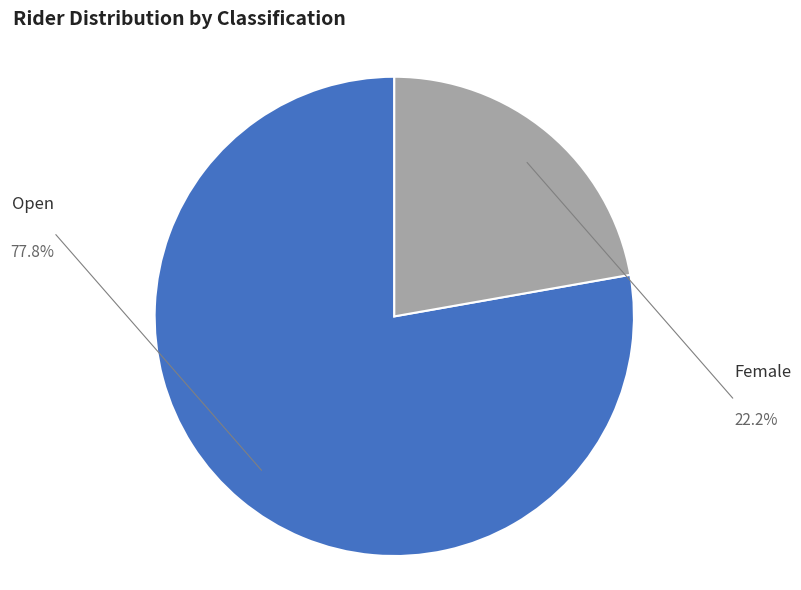

How many slices are in this pie chart?

2